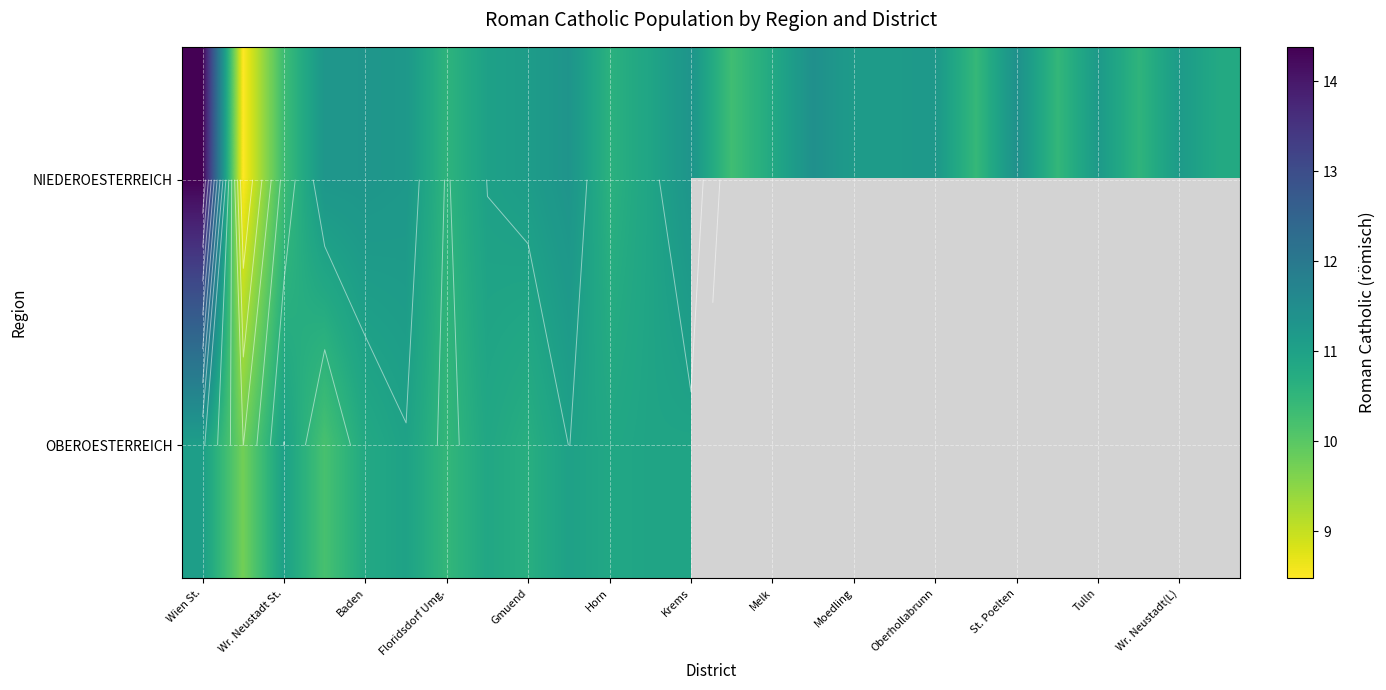

Which series has the largest total across all categories?

NIEDEROESTERREICH